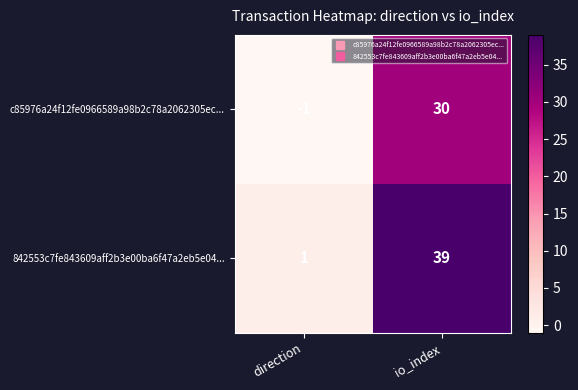

What is the sum of all c85976a24f12fe0966589a98b2c78a2062305ec... values?

29